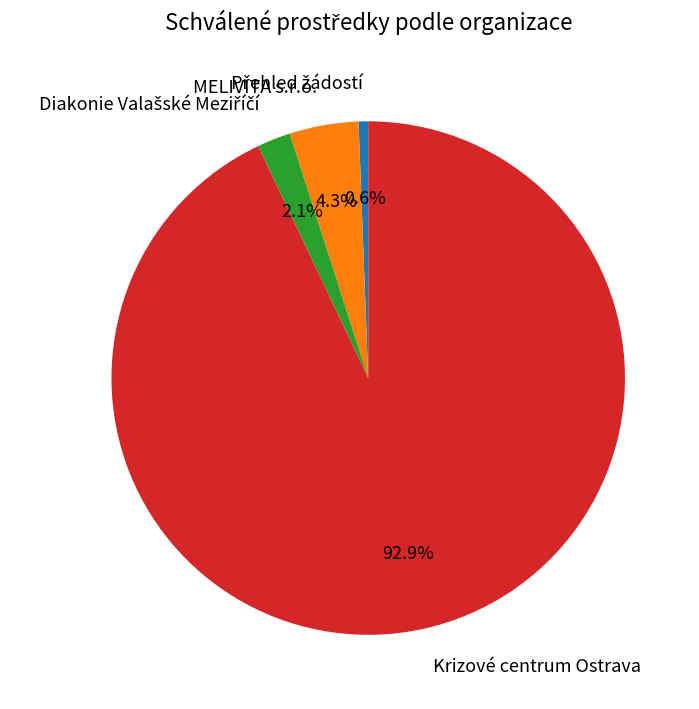

Which category has the biggest portion of the pie?

Krizové centrum Ostrava